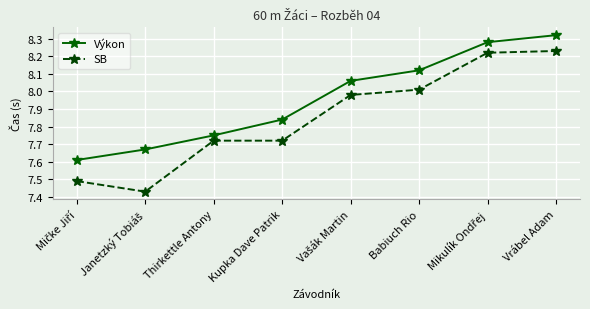

True or false: SB has a value of 5.6 at Babiuch Rio.

False